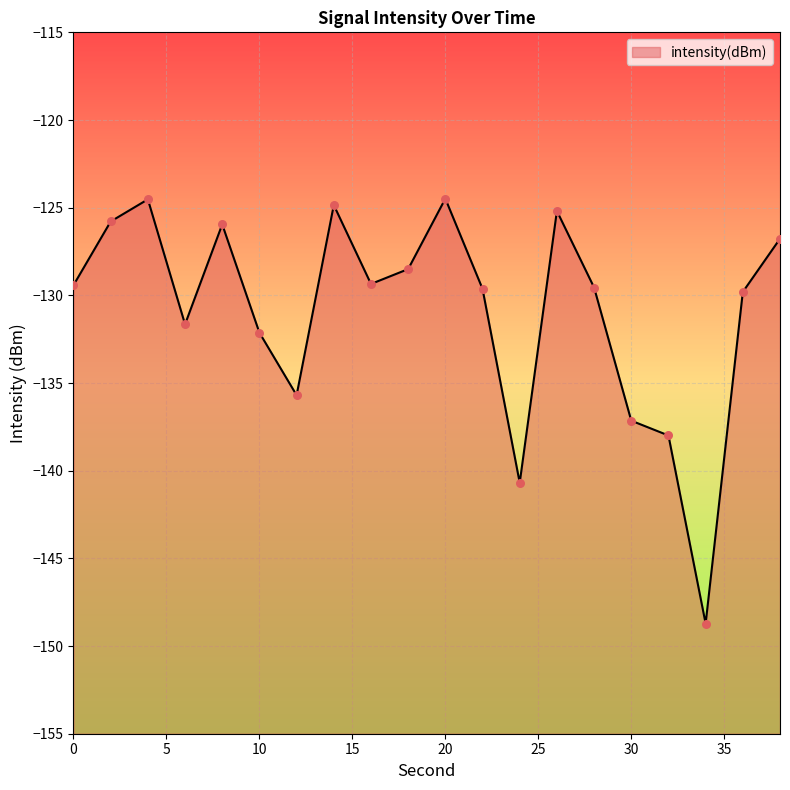

What is the change in value from 18 to 20?

+4.0